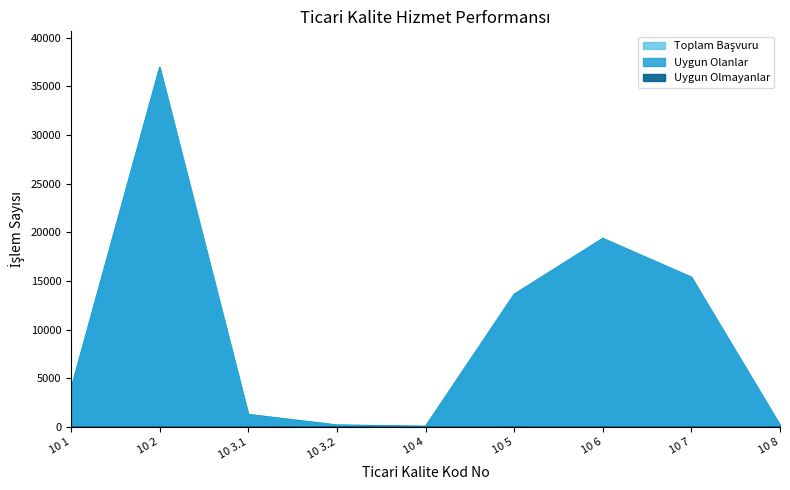

The Uygun Olanlar series shows 2068 at 10 3.1. True or false?

False